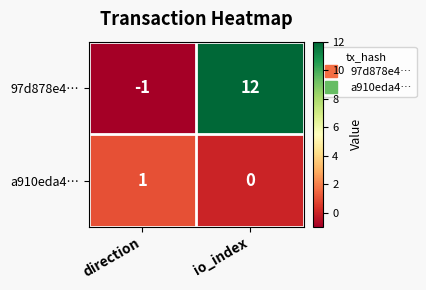

The value of 97d878e4… at direction is -2. True or false?

False